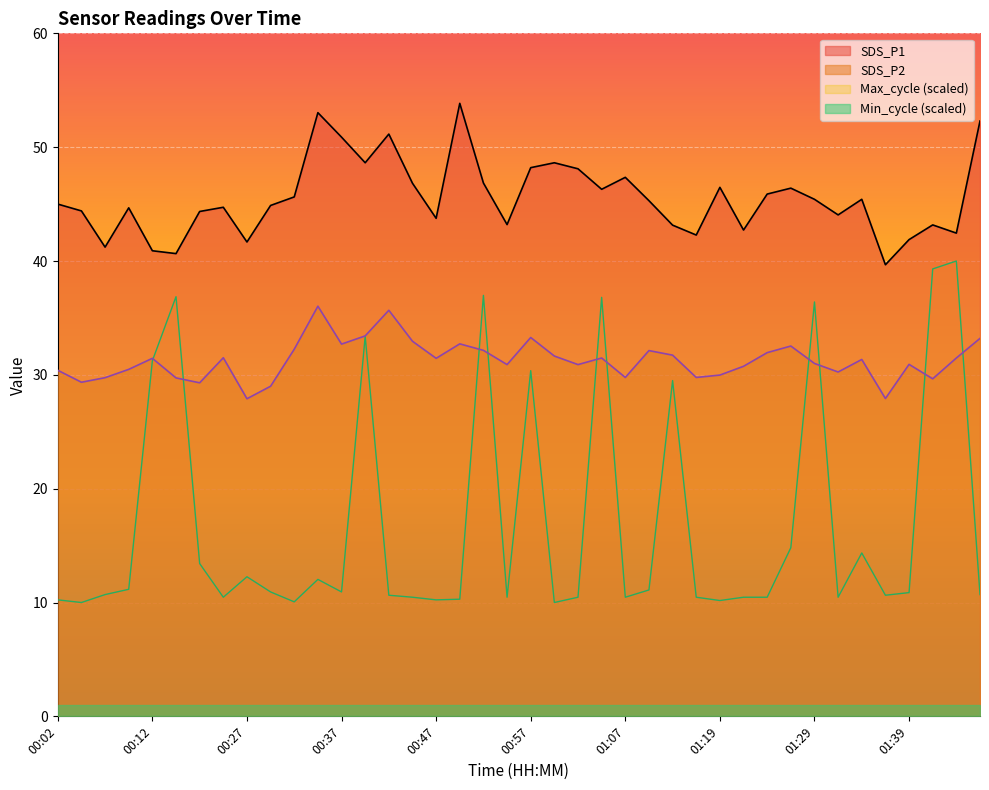

Rank the series by their average value, from highest to lowest.

SDS_P1, SDS_P2, Max_cycle (scaled), Min_cycle (scaled)